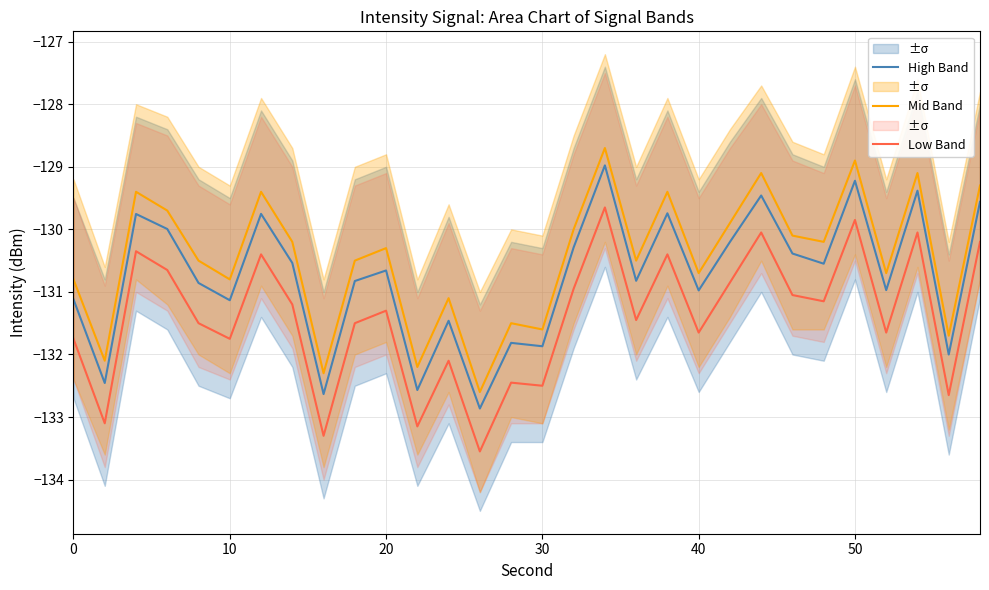

How many interior local peaks does the High Band series have?

10